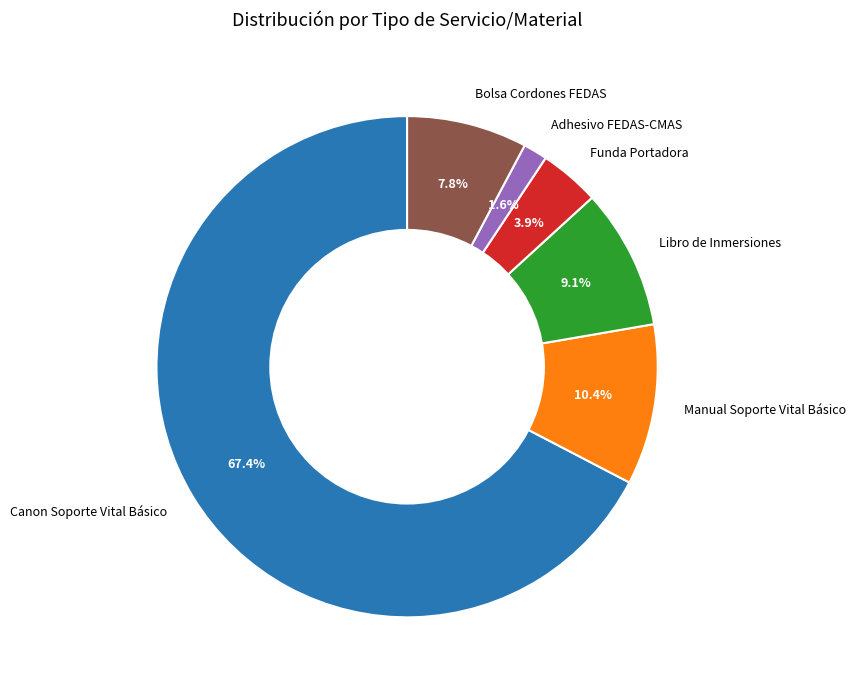

Which category has the biggest portion of the pie?

Canon Soporte Vital Básico